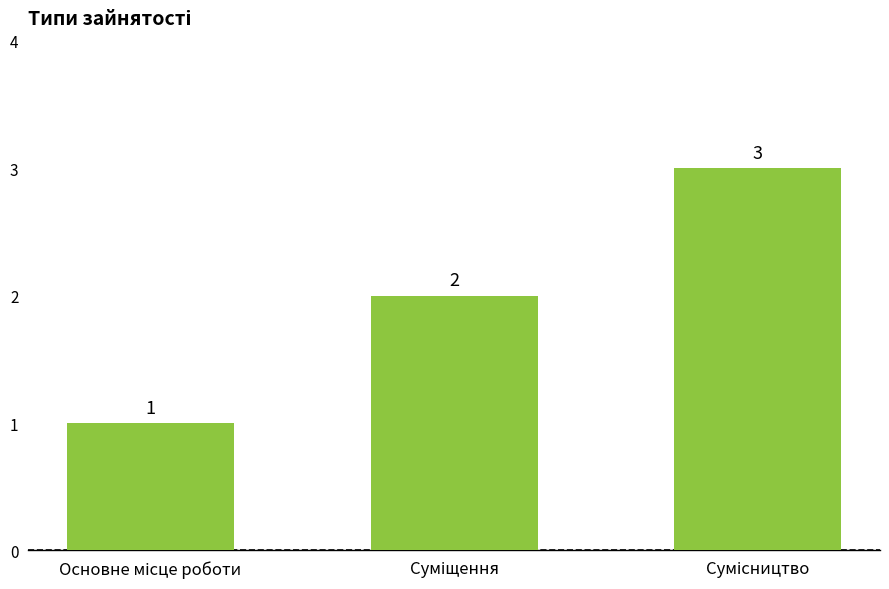

What is the greatest value displayed?

3